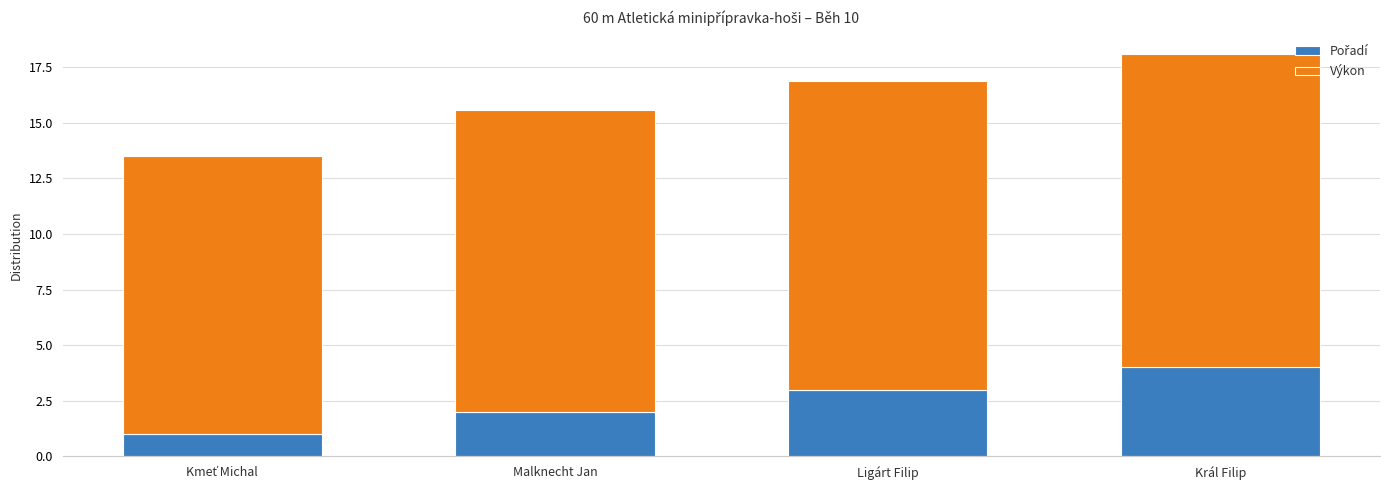

At which category is the sum across all series the highest?

Král Filip